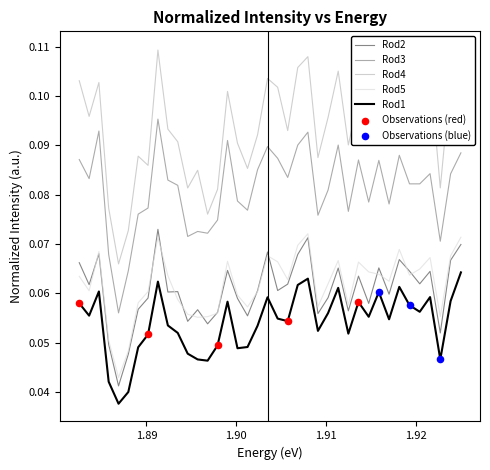

Which series has the widest spread of Y values?

Rod4